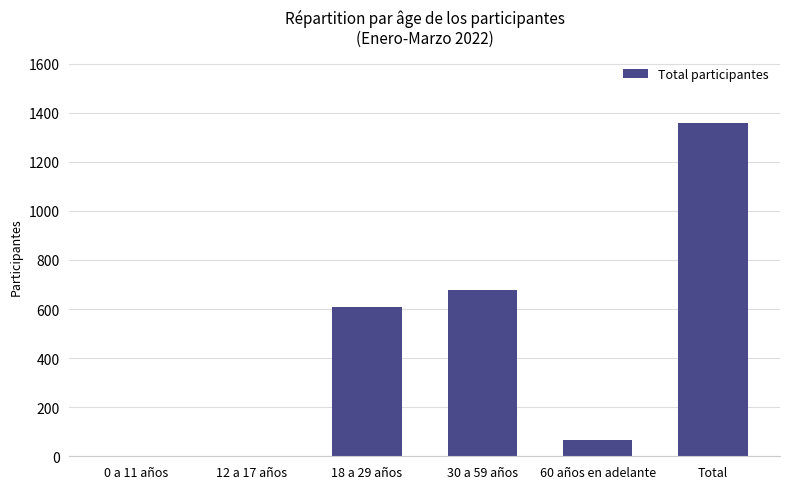

The value at 0 a 11 años is 0. True or false?

True